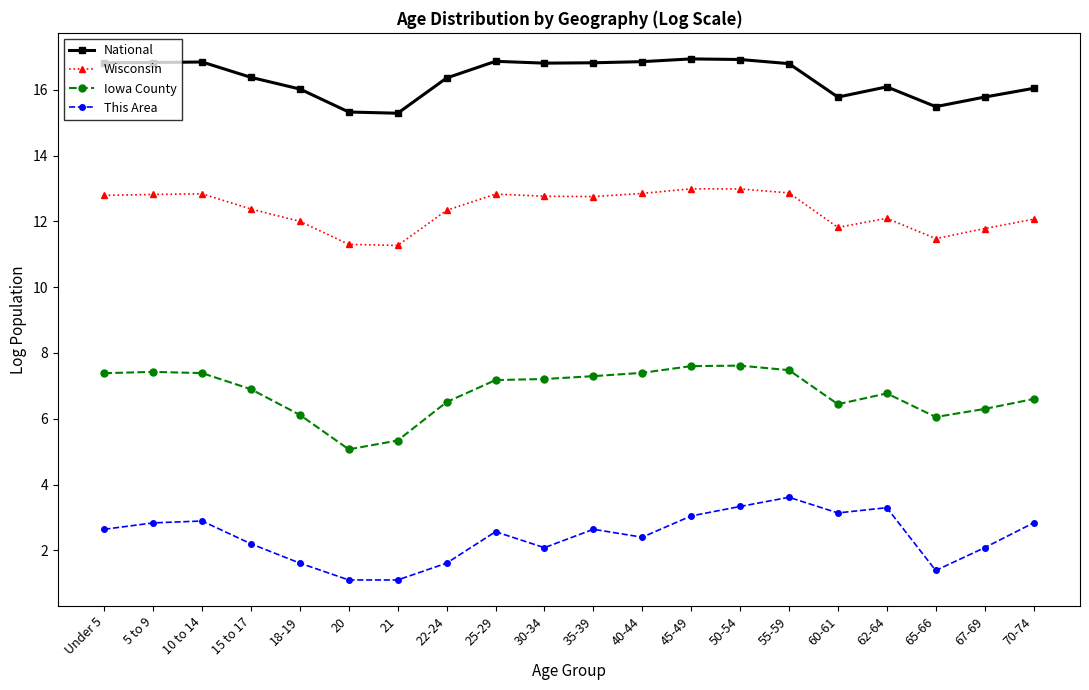

True or false: National and This Area cross at least once.

False